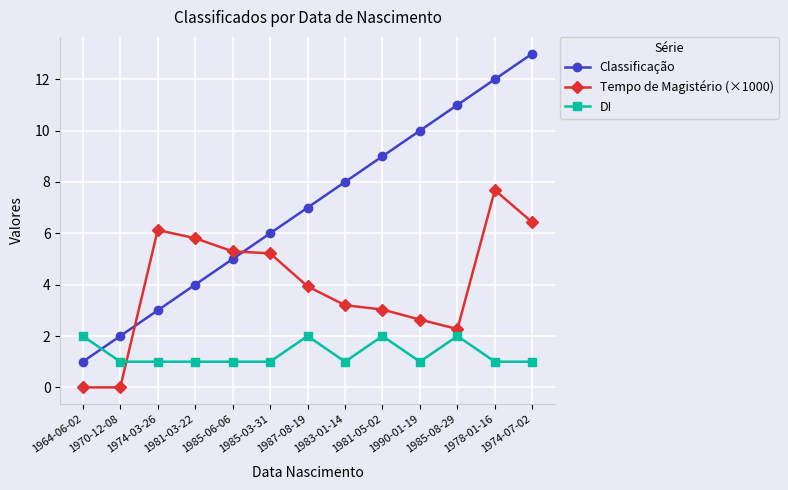

Reading right to left, list all the values displayed in this chart.

Classificação: 1974-07-02=13.0	1978-01-16=12.0	1985-08-29=11.0	1990-01-19=10.0	1981-05-02=9.0	1983-01-14=8.0	1987-08-19=7.0	1985-03-31=6.0	1985-06-06=5.0	1981-03-22=4.0	1974-03-26=3.0	1970-12-08=2.0	1964-06-02=1.0
Tempo de Magistério (×1000): 1974-07-02=6.4	1978-01-16=7.7	1985-08-29=2.3	1990-01-19=2.6	1981-05-02=3.0	1983-01-14=3.2	1987-08-19=3.9	1985-03-31=5.2	1985-06-06=5.3	1981-03-22=5.8	1974-03-26=6.1	1970-12-08=0.0	1964-06-02=0.0
DI: 1974-07-02=1.0	1978-01-16=1.0	1985-08-29=2.0	1990-01-19=1.0	1981-05-02=2.0	1983-01-14=1.0	1987-08-19=2.0	1985-03-31=1.0	1985-06-06=1.0	1981-03-22=1.0	1974-03-26=1.0	1970-12-08=1.0	1964-06-02=2.0